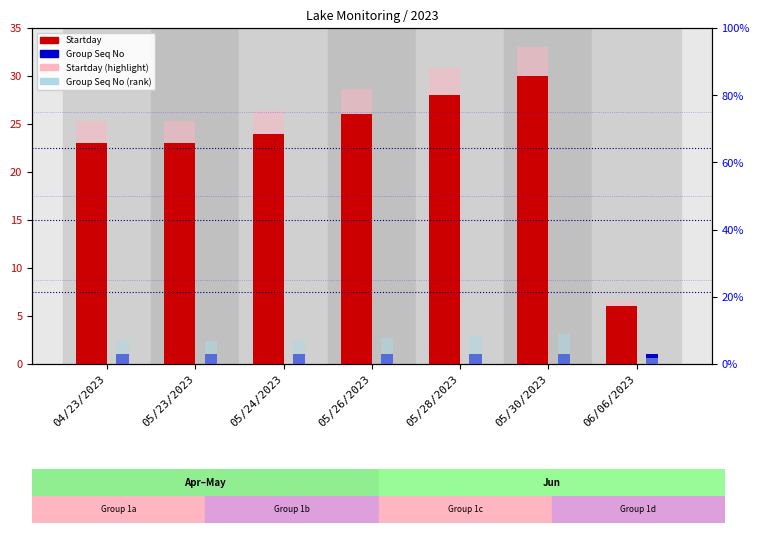

What is the sum of the Group Seq No values at 05/28/2023 and 05/30/2023?

2.0